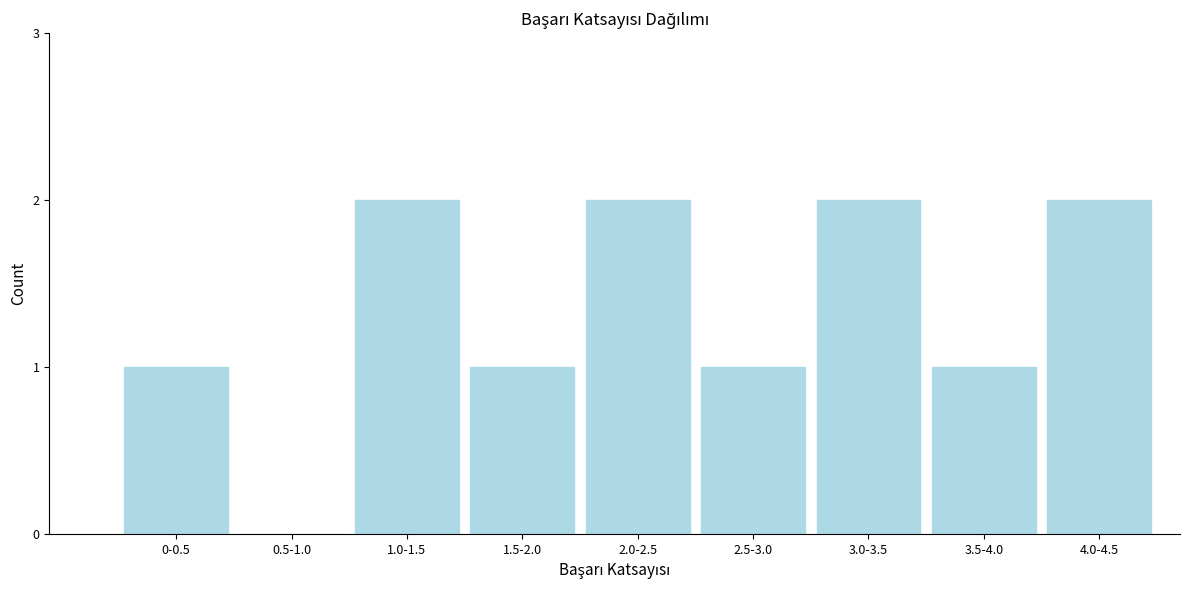

What is the ratio of the value at 3.5-4.0 to the value at 4.0-4.5?

0.5